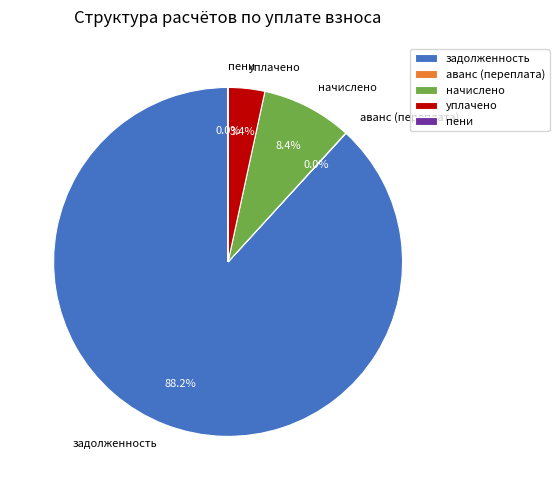

Combined, what portion of the pie is начислено and задолженность?

96.6%